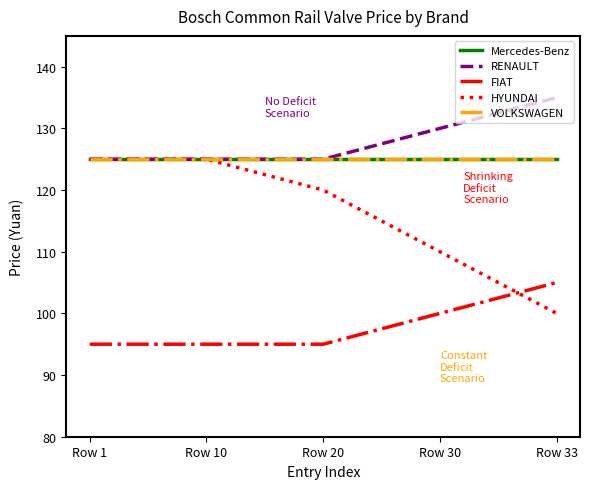

Does the chart display data point markers on the line(s)?

No